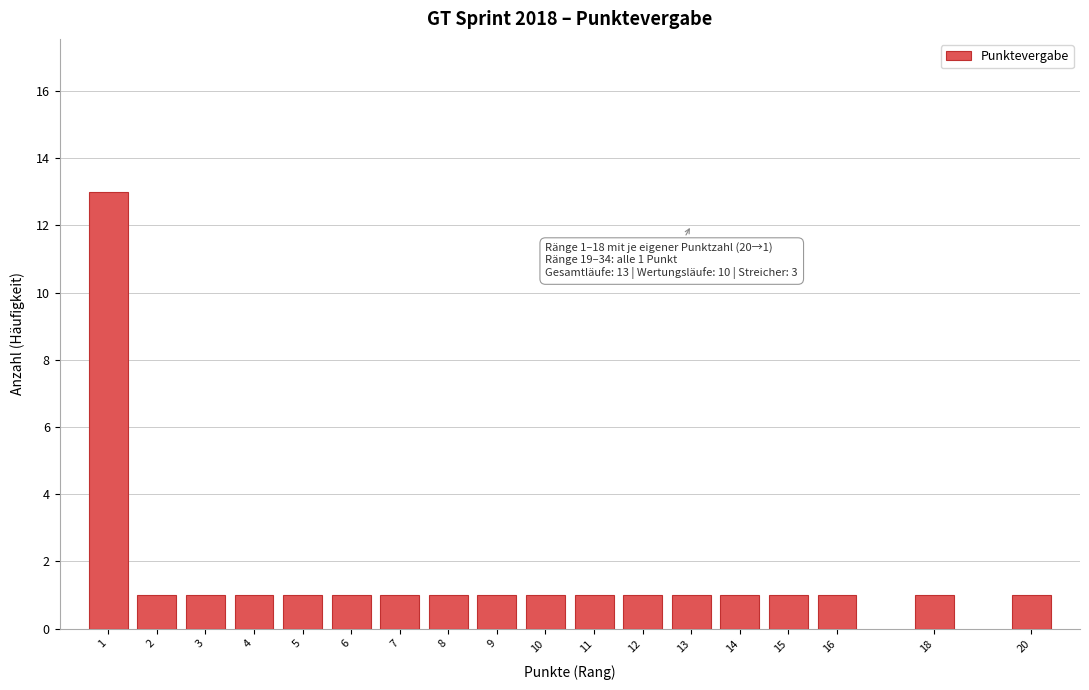

Reading left to right, what are all the values shown in this chart?

1=13	2=1	3=1	4=1	5=1	6=1	7=1	8=1	9=1	10=1	11=1	12=1	13=1	14=1	15=1	16=1	18=1	20=1